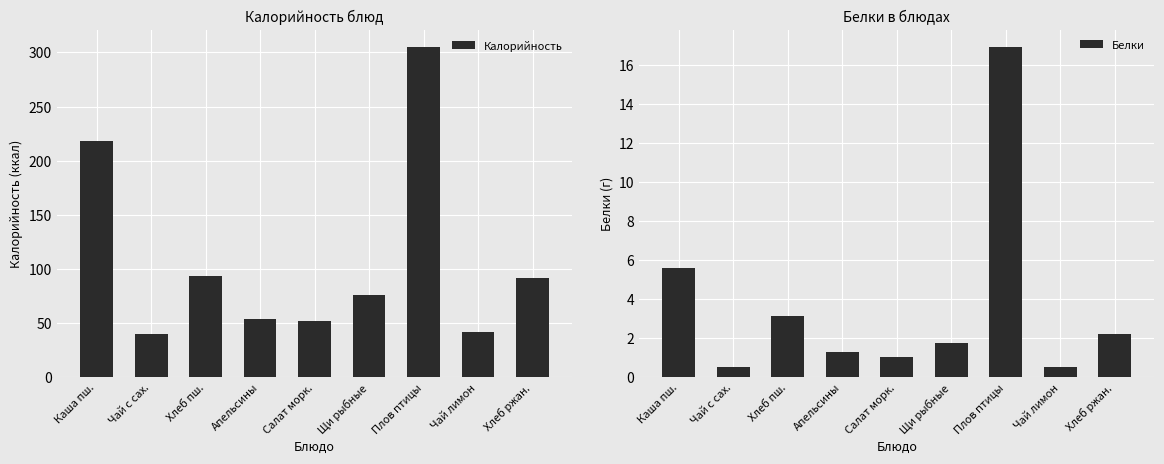

Which series has the widest spread of values?

Калорийность